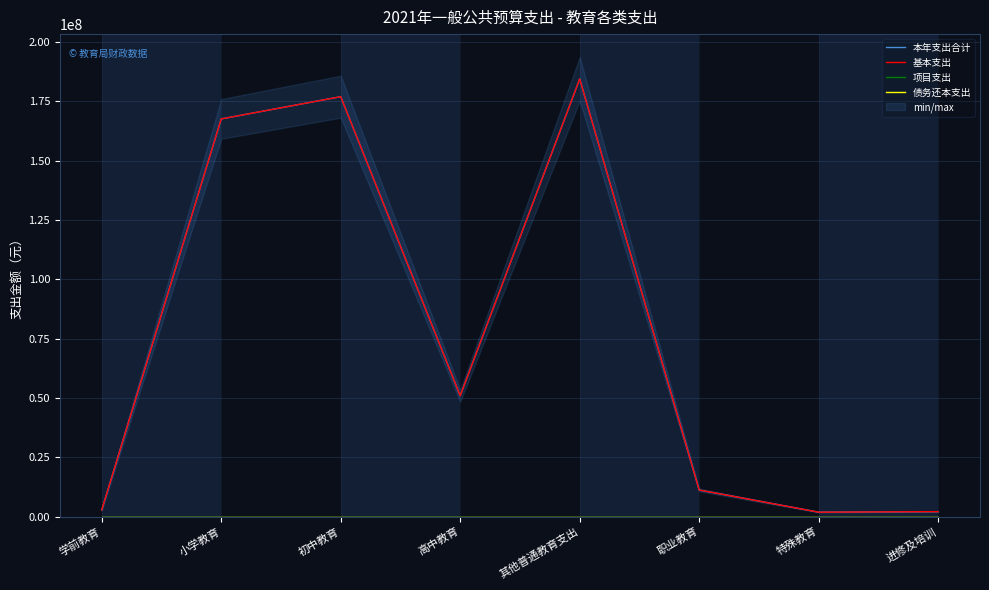

Reading right to left, list all the values displayed in this chart.

本年支出合计: 2101896.0	1874388.0	11218610.0	184340971.3	50906808.0	176883560.0	167511268.0	2811148.5
基本支出: 2101896.0	1874388.0	11218610.0	184340971.3	50906808.0	176883560.0	167511268.0	2811148.5
项目支出: 0.0	0.0	0.0	0.0	0.0	0.0	0.0	0.0
债务还本支出: 0.0	0.0	0.0	0.0	0.0	0.0	0.0	0.0